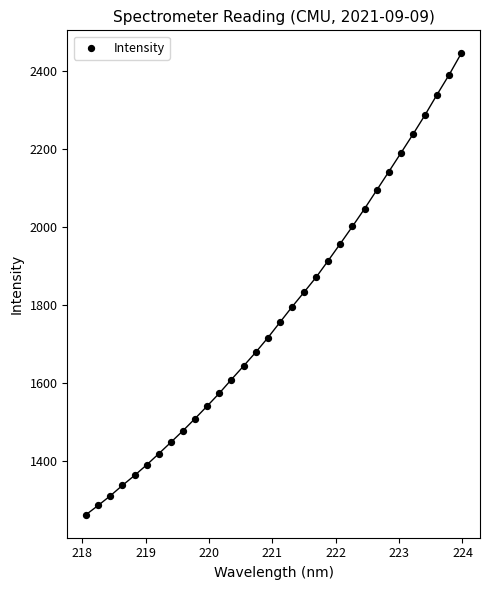

What is the range of Y values (max minus min)?

1182.9